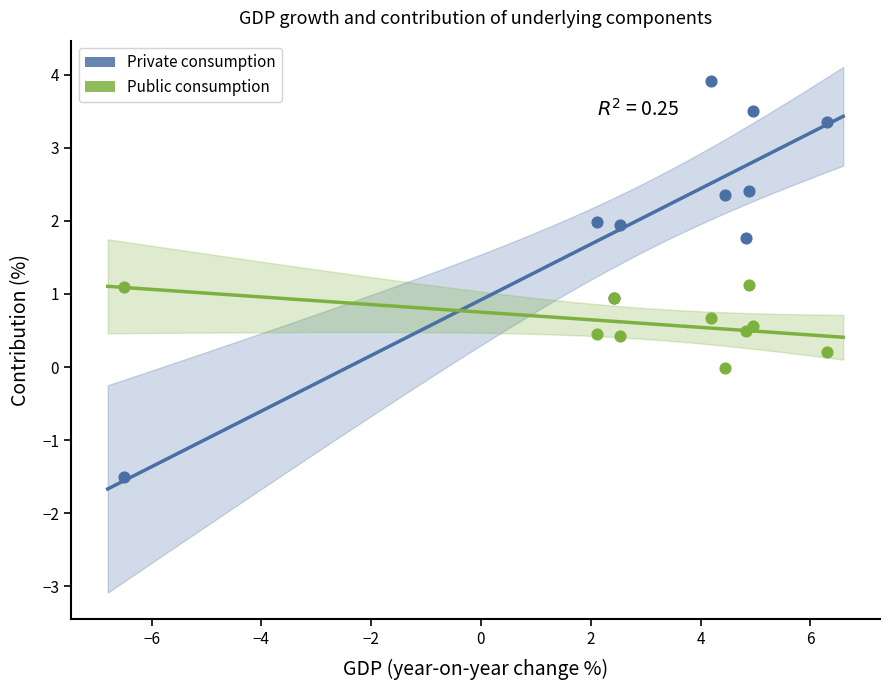

Which series has the widest spread of Y values?

Private consumption